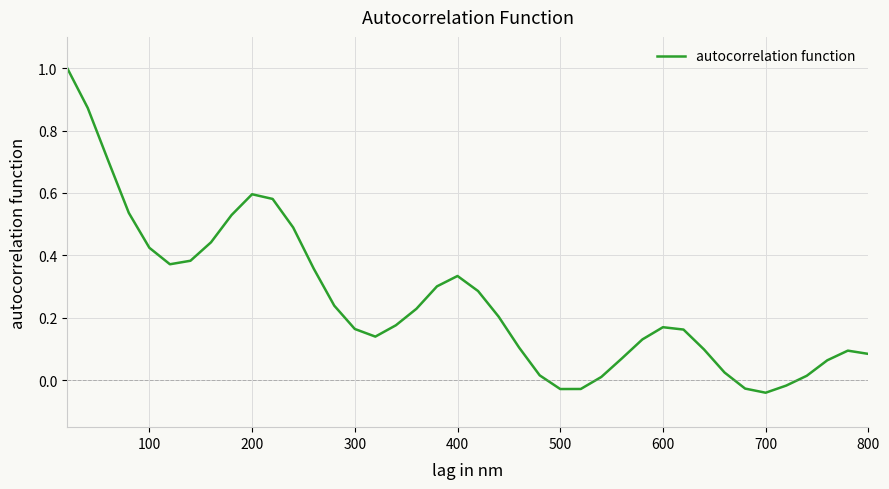

What is the greatest value displayed?

1.0